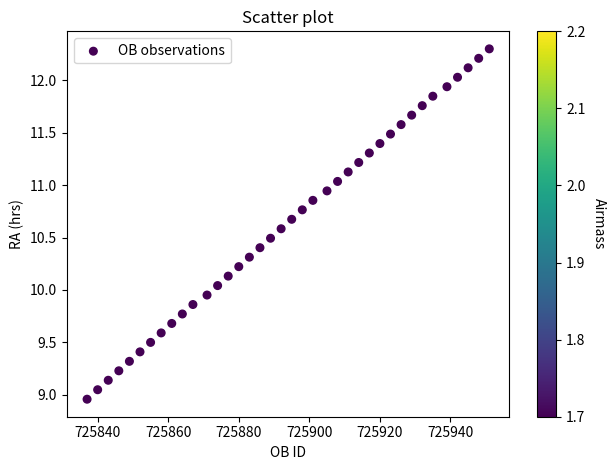

What is the range of X values (max minus min)?

114.0